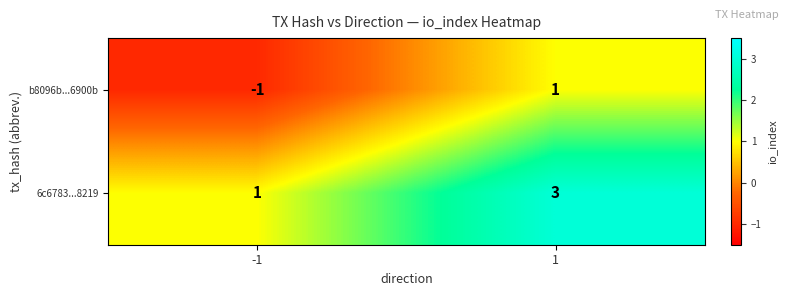

At -1, list the series in order from smallest to largest.

b8096b...6900b, 6c6783...8219